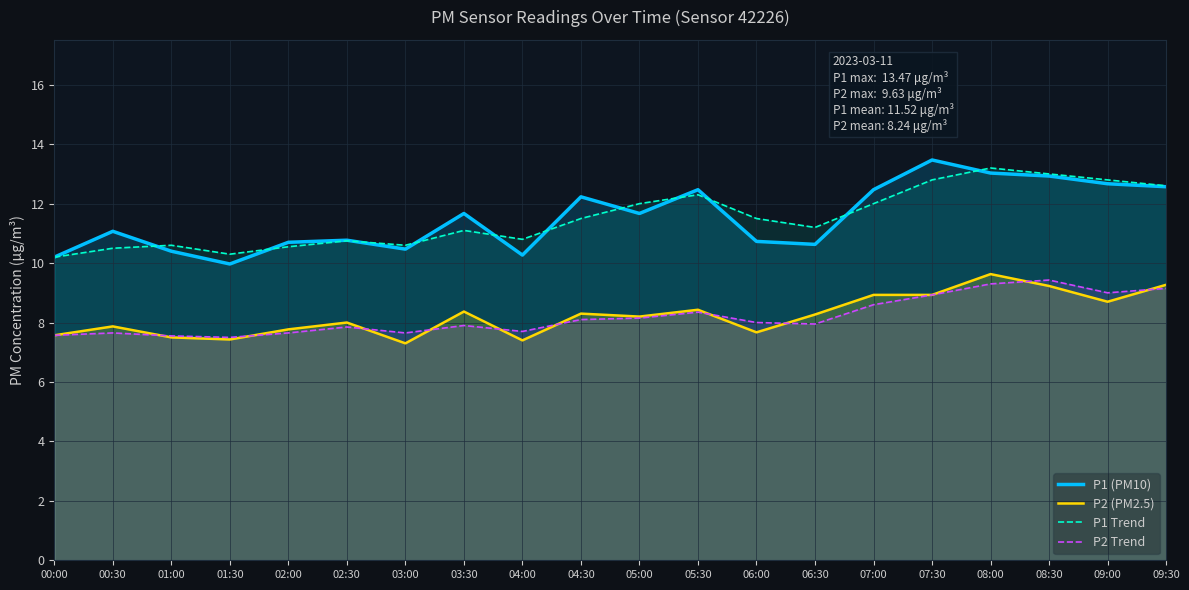

Is it true that P2 Trend equals 3.6 at 08:00?

False